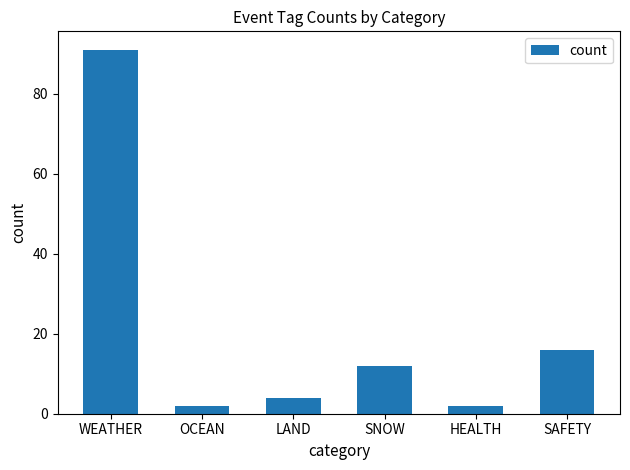

Does the chart contain any negative values?

No